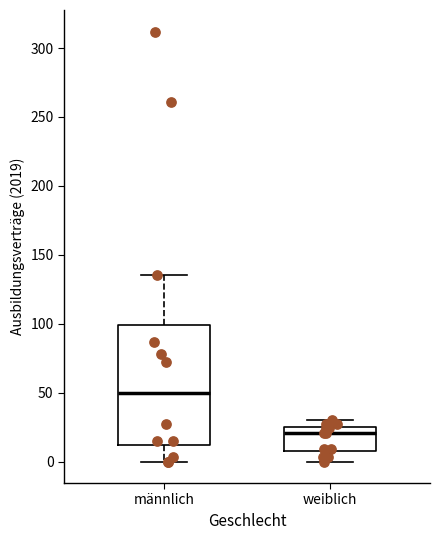

Where does the lower whisker of the box for weiblich end on the y-axis? The values are not printed on the chart, so give them approximately, as read against the axis.

0